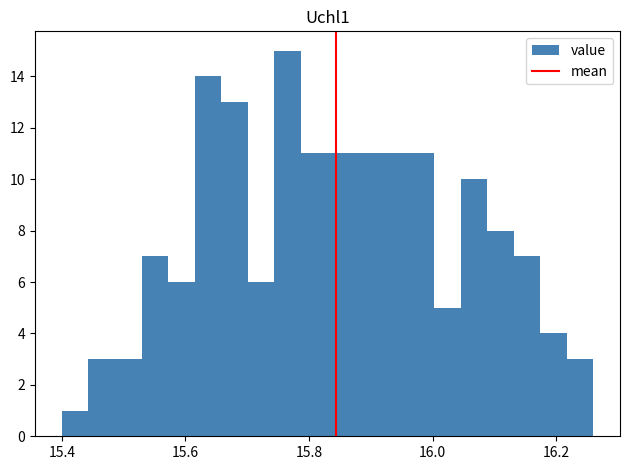

Around what value on the x-axis is the tallest bar? Give the approximate position of its centre, as read against the axis.

15.76